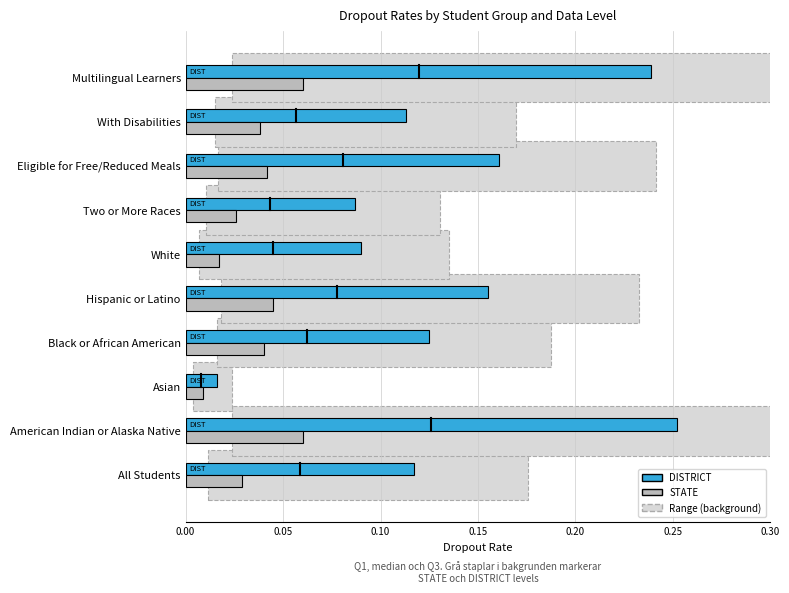

Rank the series by their average value, from highest to lowest.

DISTRICT, STATE